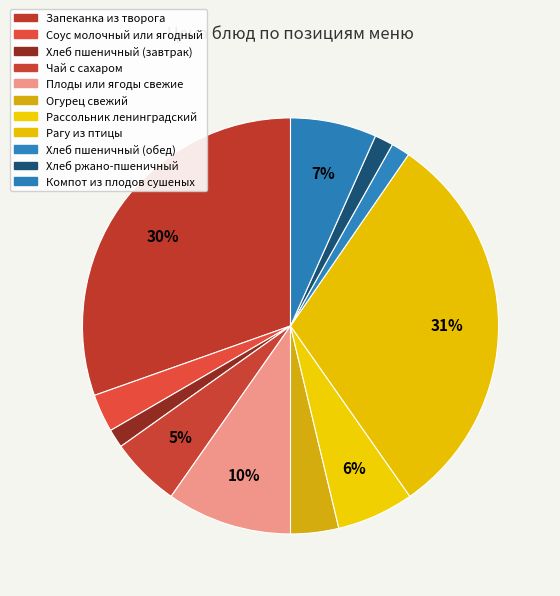

How many segments does this pie chart have?

11